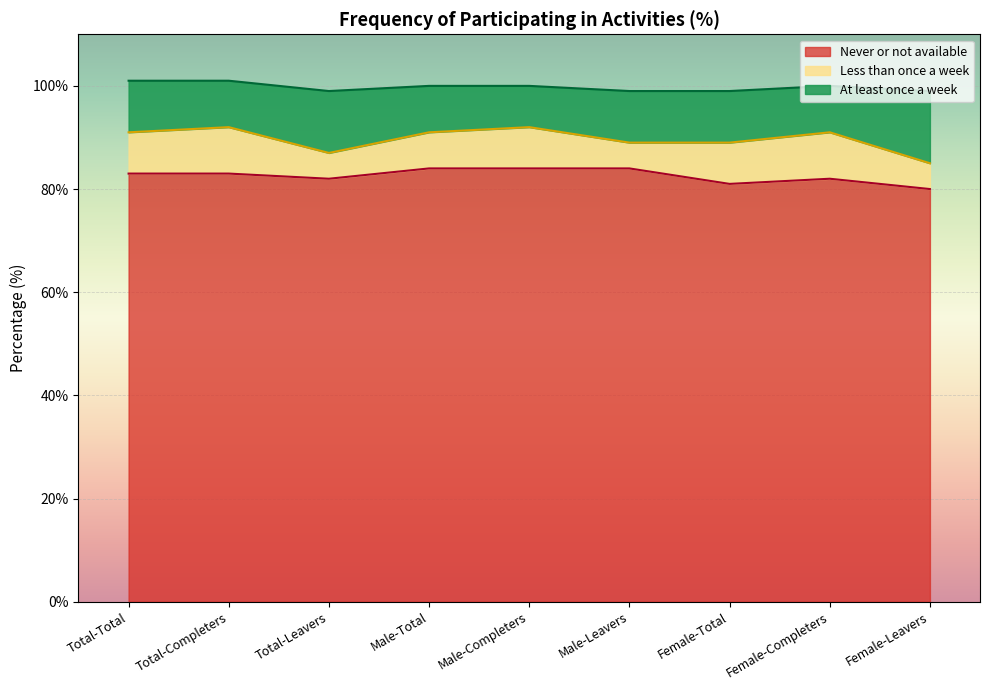

What is the minimum value for Less than once a week?

5